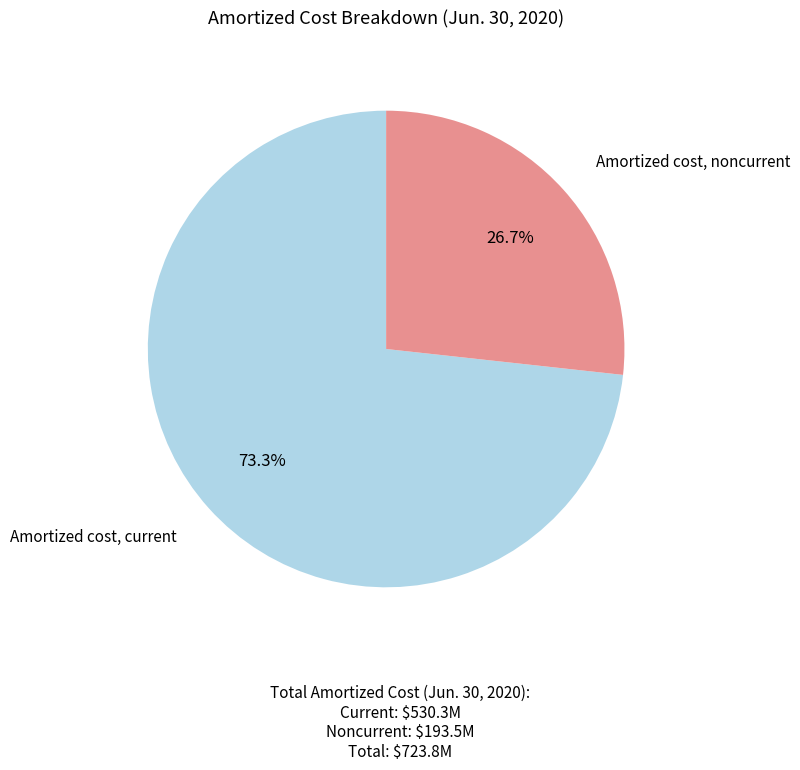

Is there any slice that represents more than half of the pie?

Yes